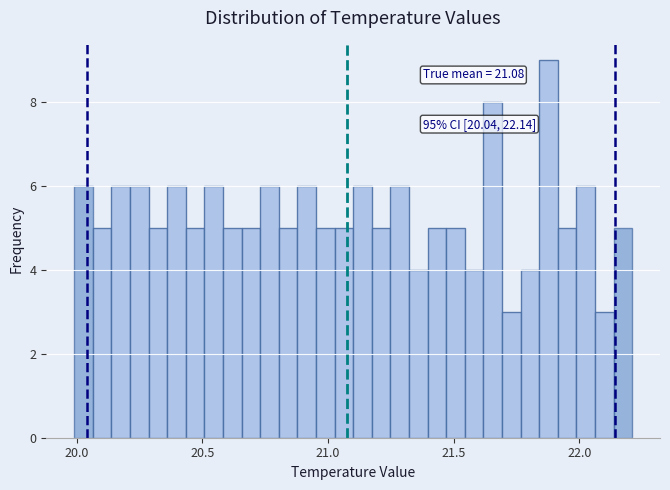

Read against the x-axis, roughly where is the centre of the tallest bar?

21.90